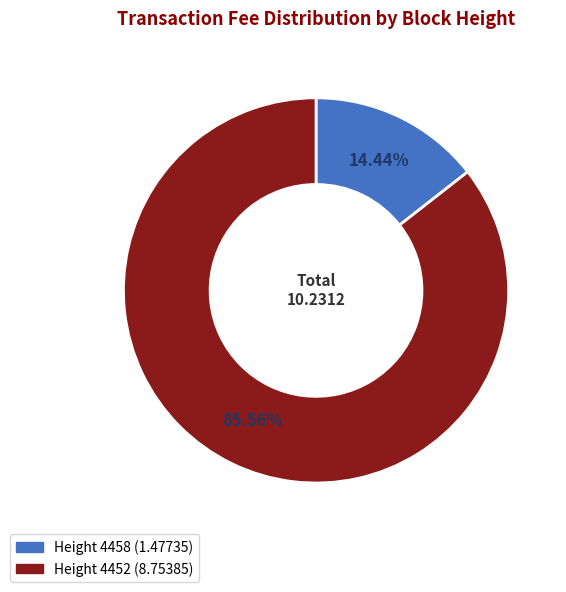

Does any single category account for the majority?

Yes